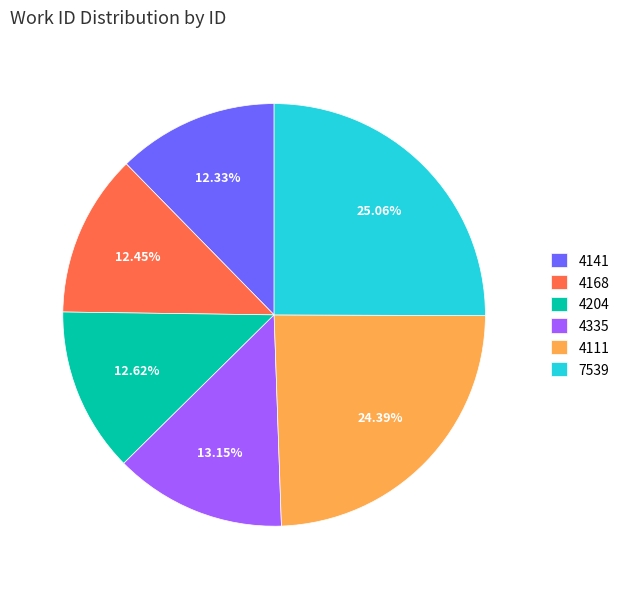

Between 7539 and 4204, which is larger?

7539